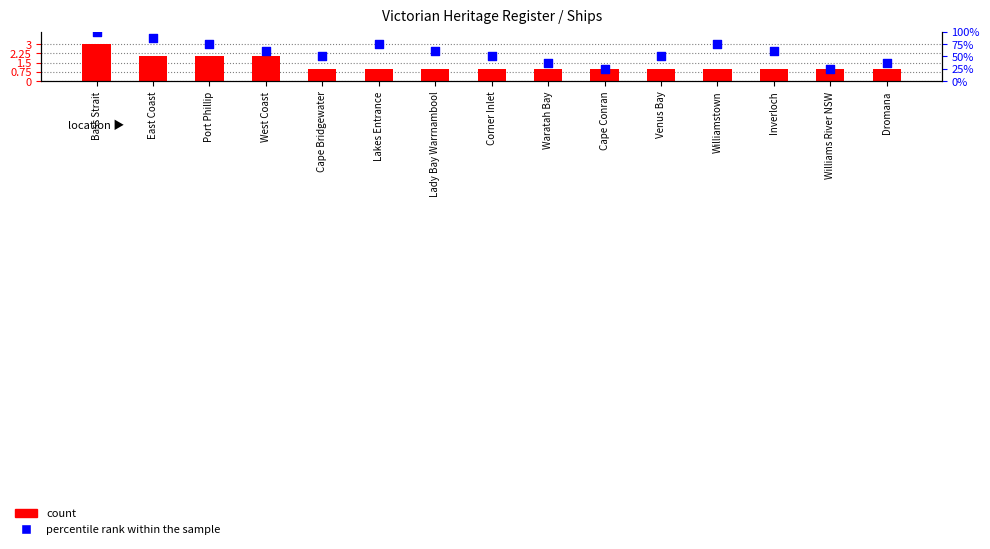

Approximately how many times larger is the value at Dromana compared to Williamstown?

0.5